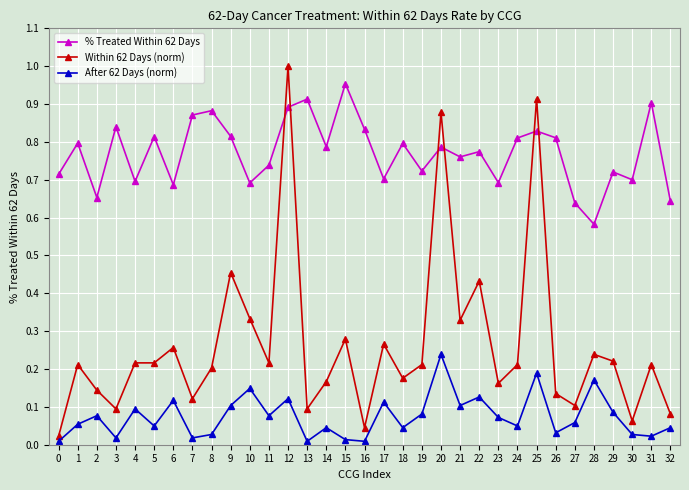

Does the chart display data point markers on the line(s)?

Yes